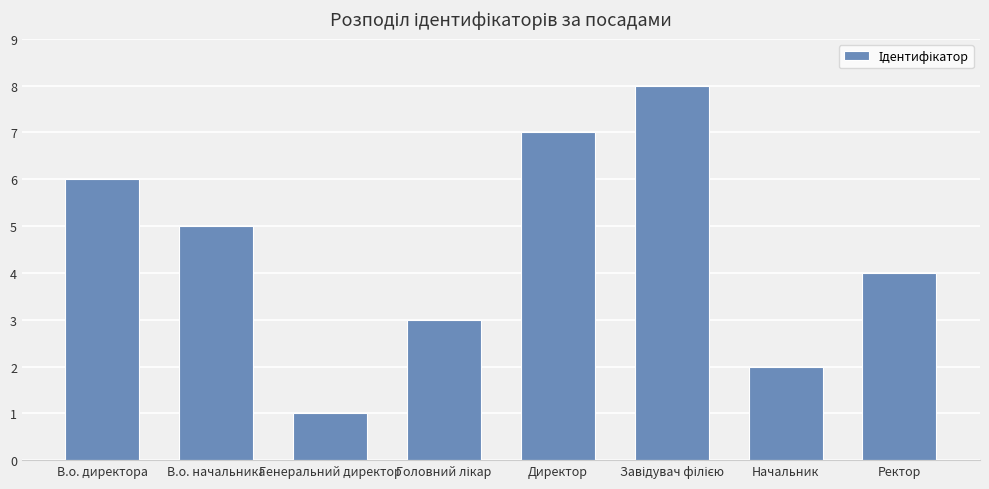

What is the minimum value shown in the chart?

1